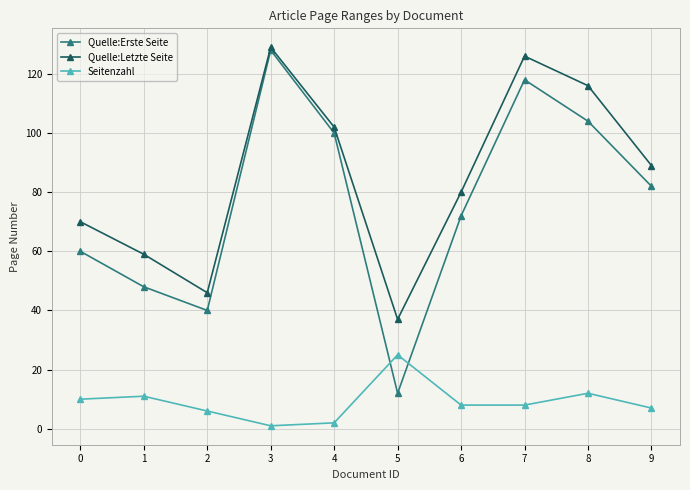

What is the spread (max minus min) of values at 1?

48